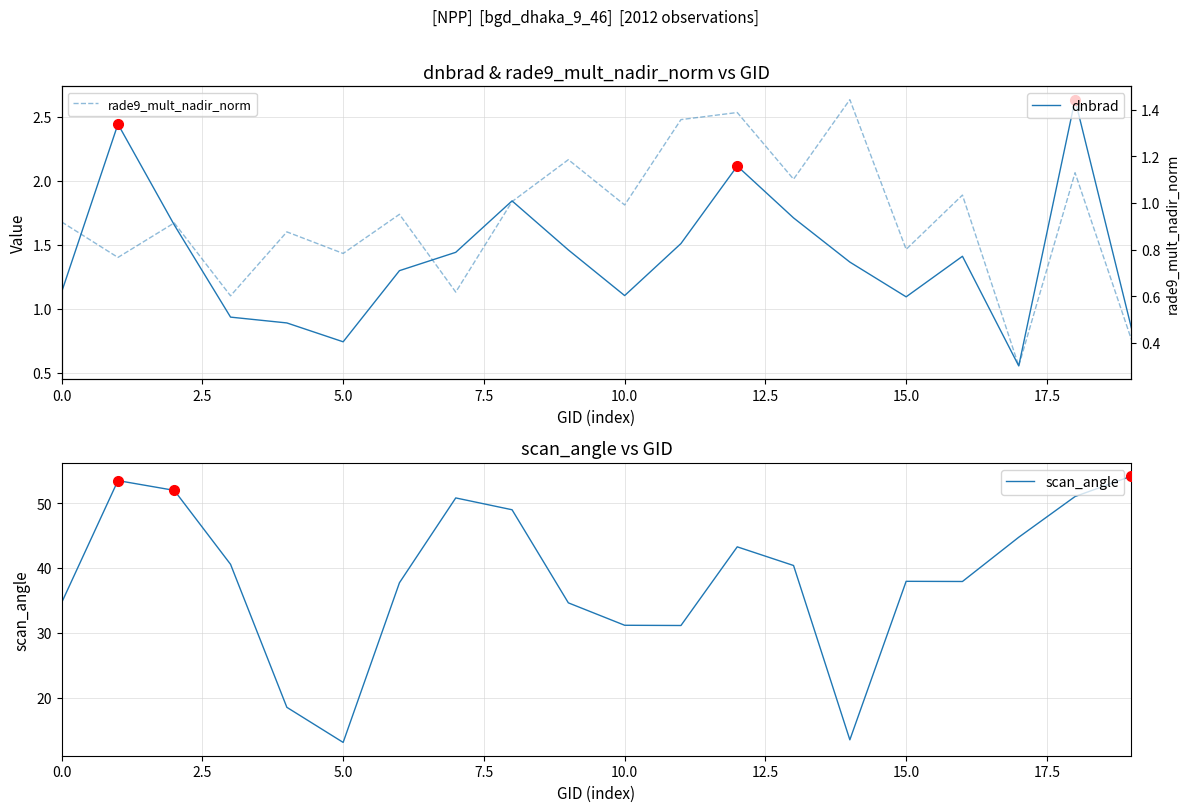

The scan_angle series shows 7.3 at 5.0. True or false?

False